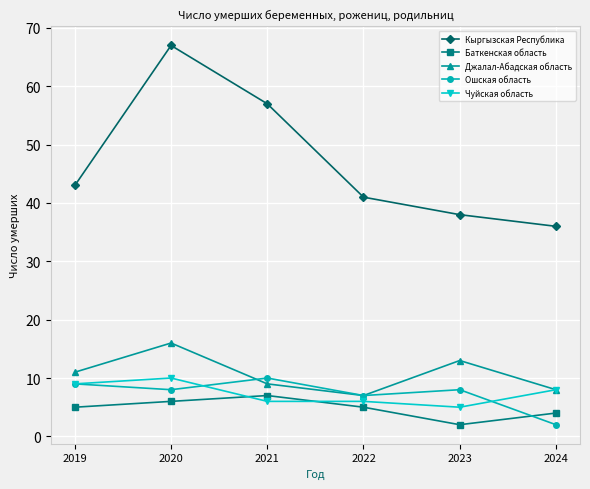

What is the highest value of the Баткенская область series?

7